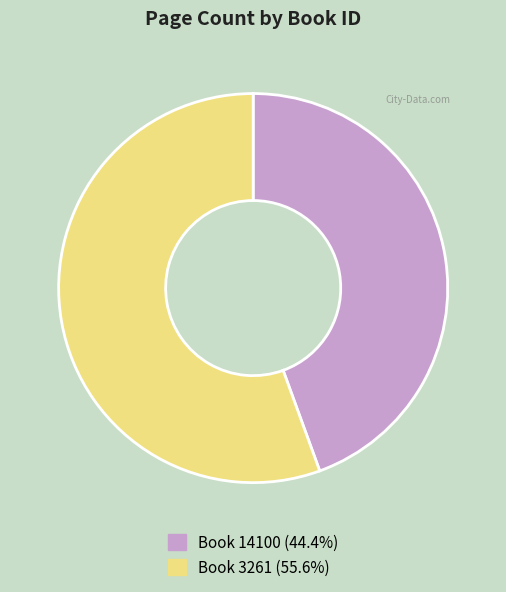

How many slices are in this pie chart?

2